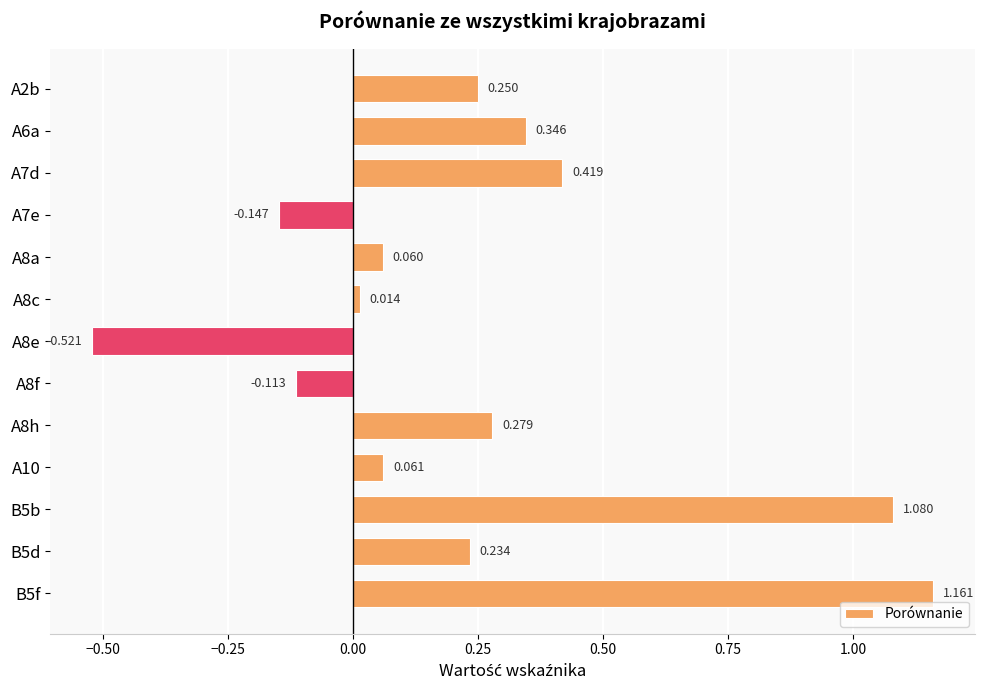

How many positive values are there?

10